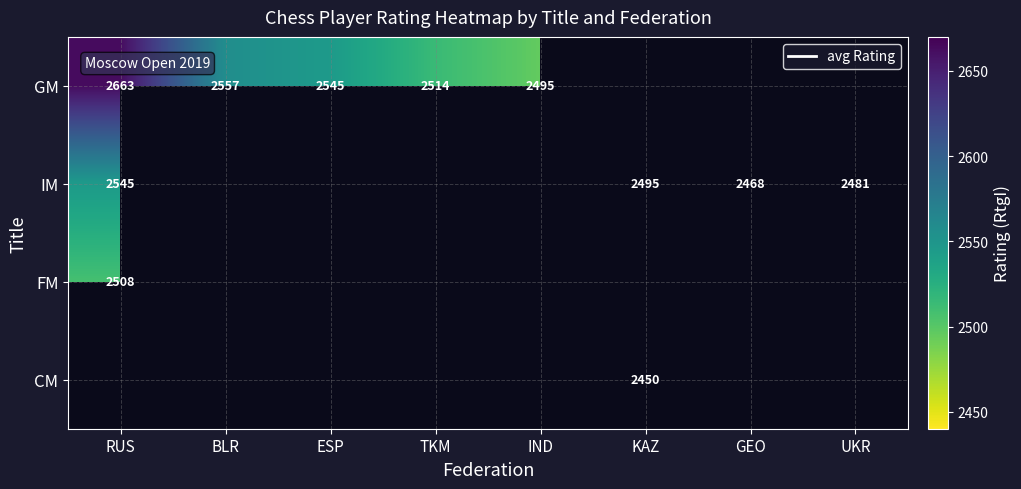

Is it true that GM equals 3354 at TKM?

False